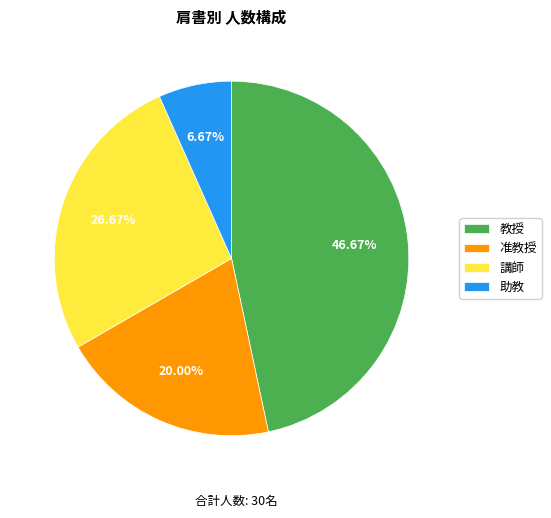

To the nearest percent, what portion does 講師 represent?

27%